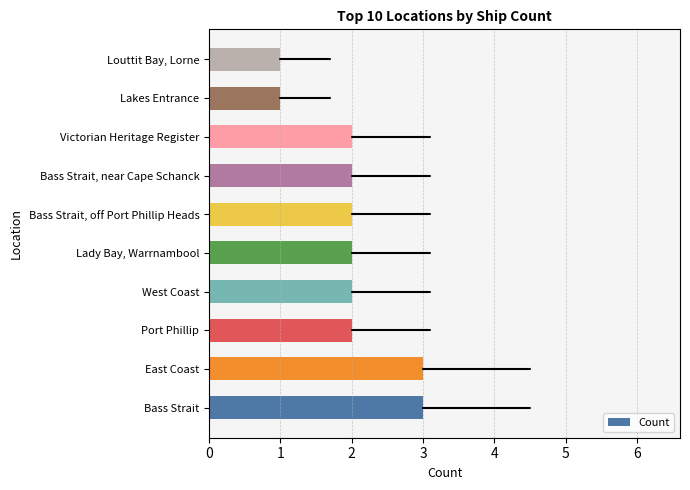

How many bars are there in total?

10